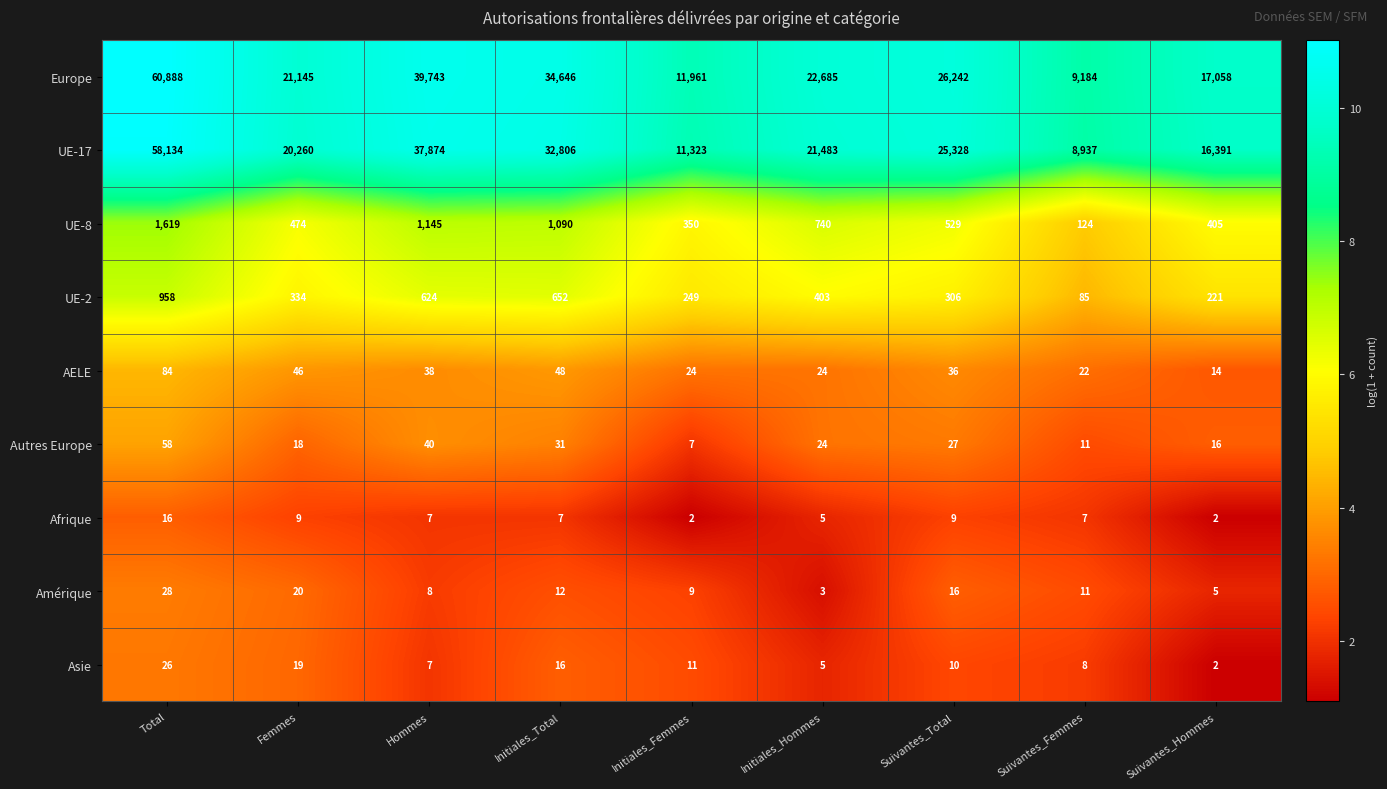

How many series are shown in this chart?

9